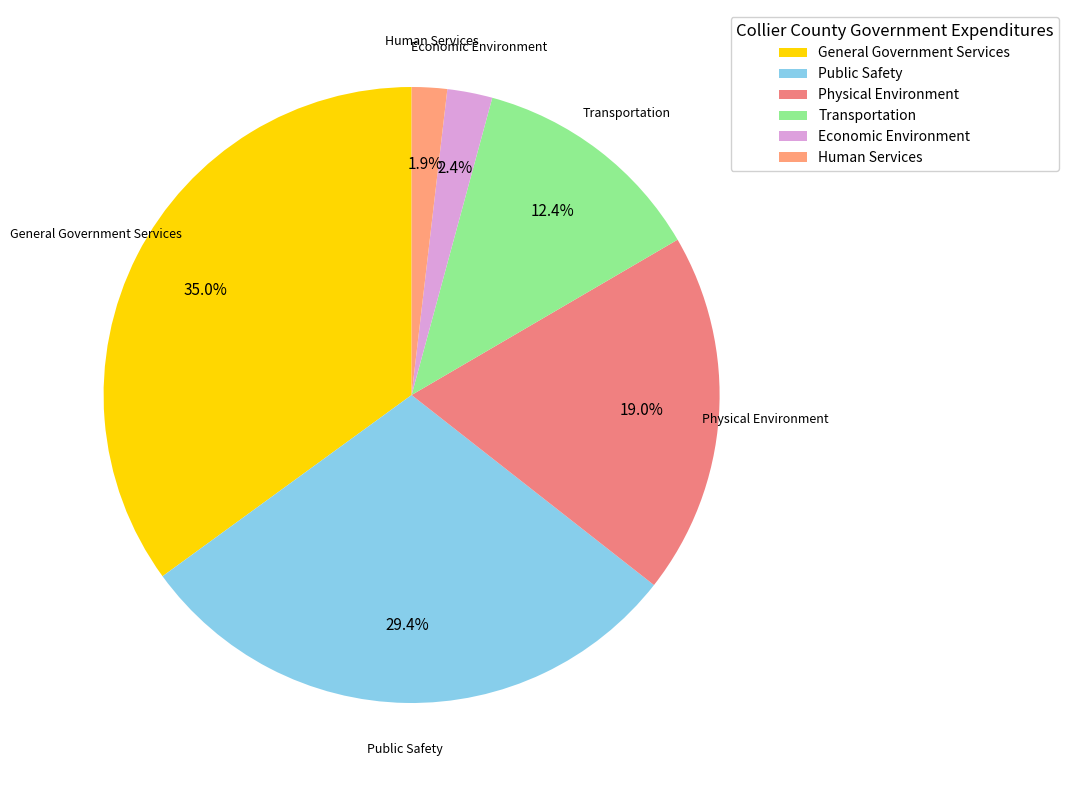

How many segments does this pie chart have?

6